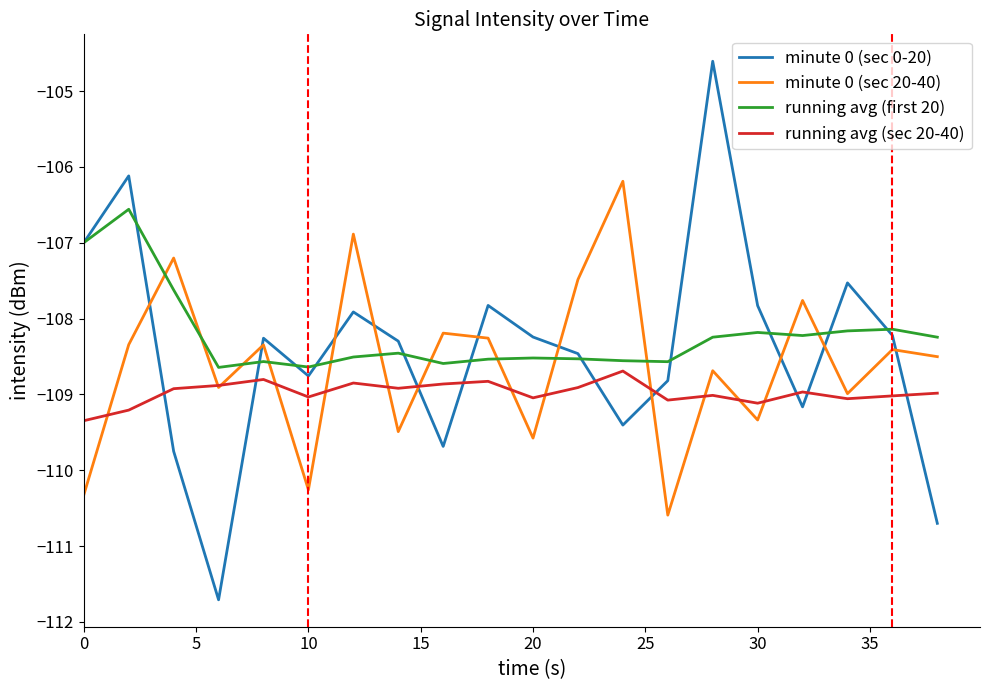

Rank the series by their maximum value, from highest to lowest.

minute 0 (sec 0-20), minute 0 (sec 20-40), running avg (first 20), running avg (sec 20-40)